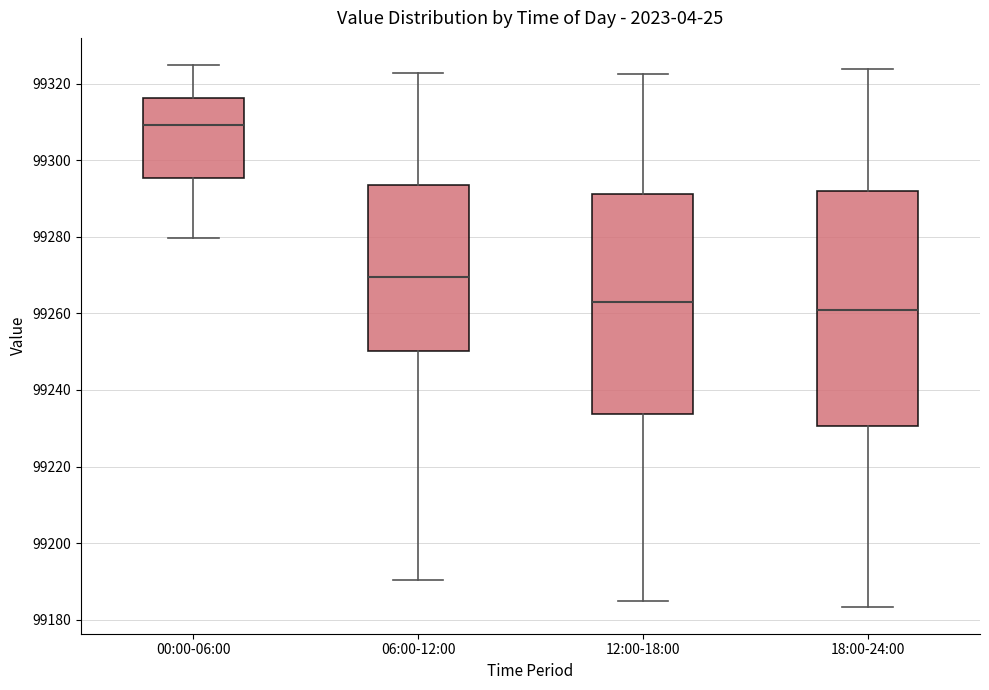

Which box has the lowest median line?

18:00-24:00